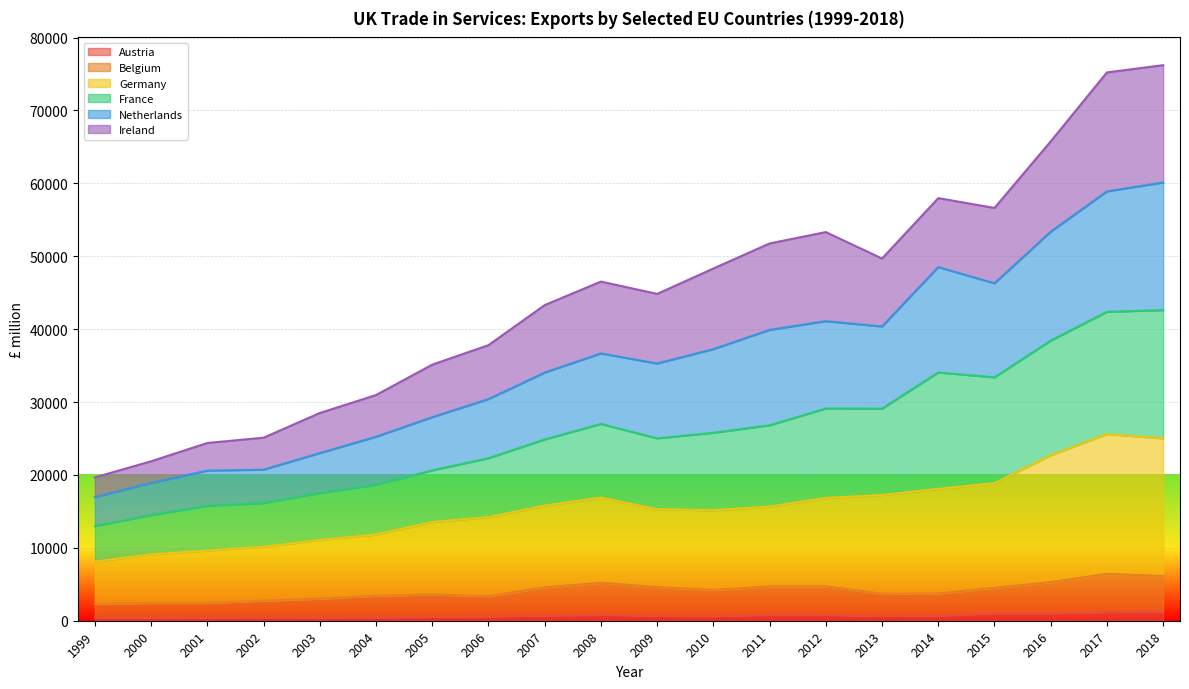

True or false: Austria has a value of 654 at 2013.

True